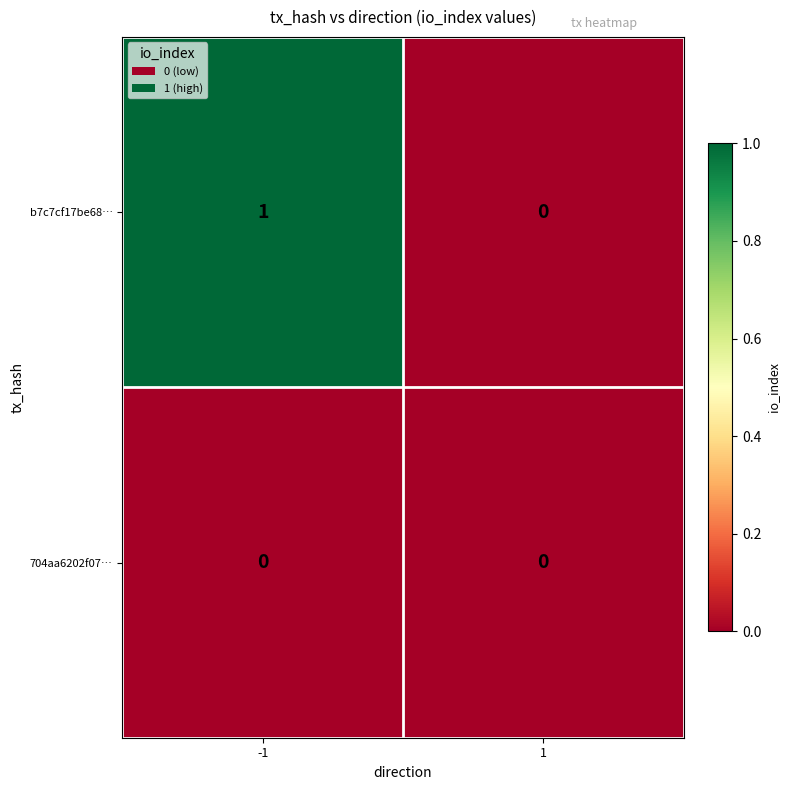

Is the value of b7c7cf17be68… at -1 greater than the value of 704aa6202f07… at 1?

Yes